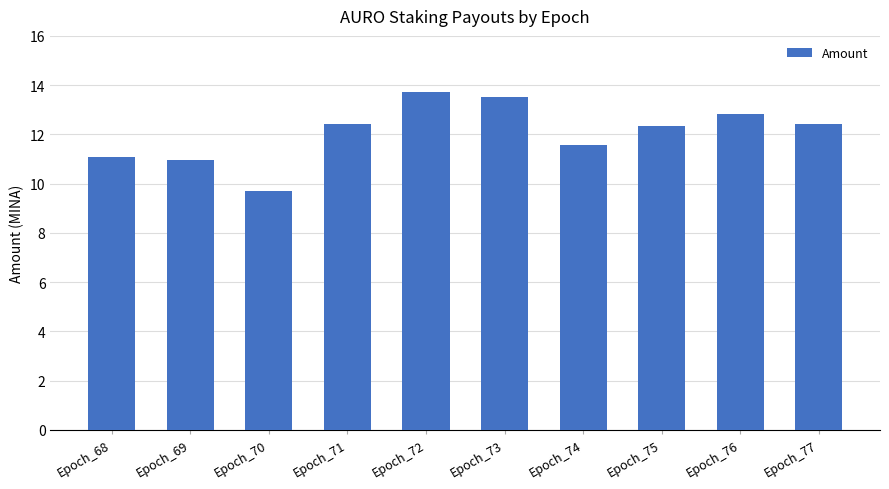

Which has a higher value, Epoch_72 or Epoch_76?

Epoch_72